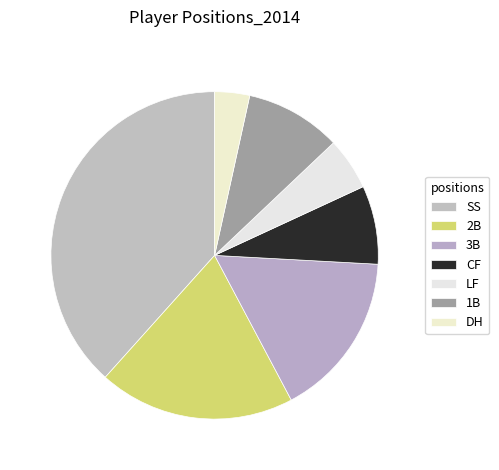

What is the change in value from LF to 1B?

+10